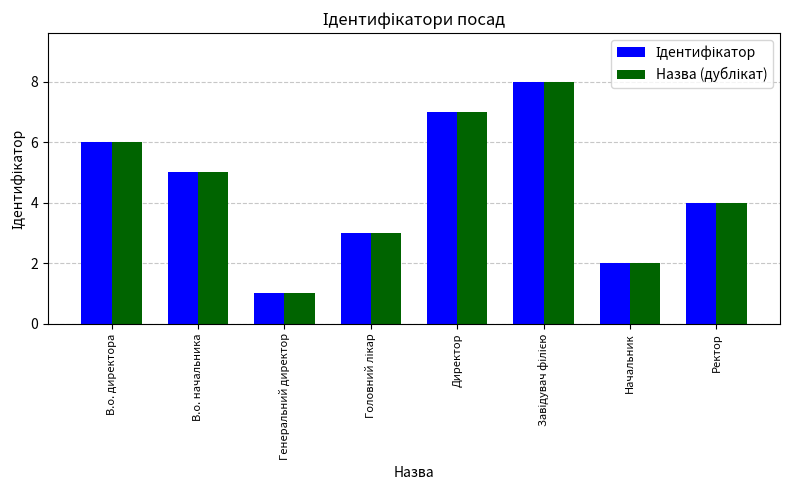

How many bars are there in each group?

2